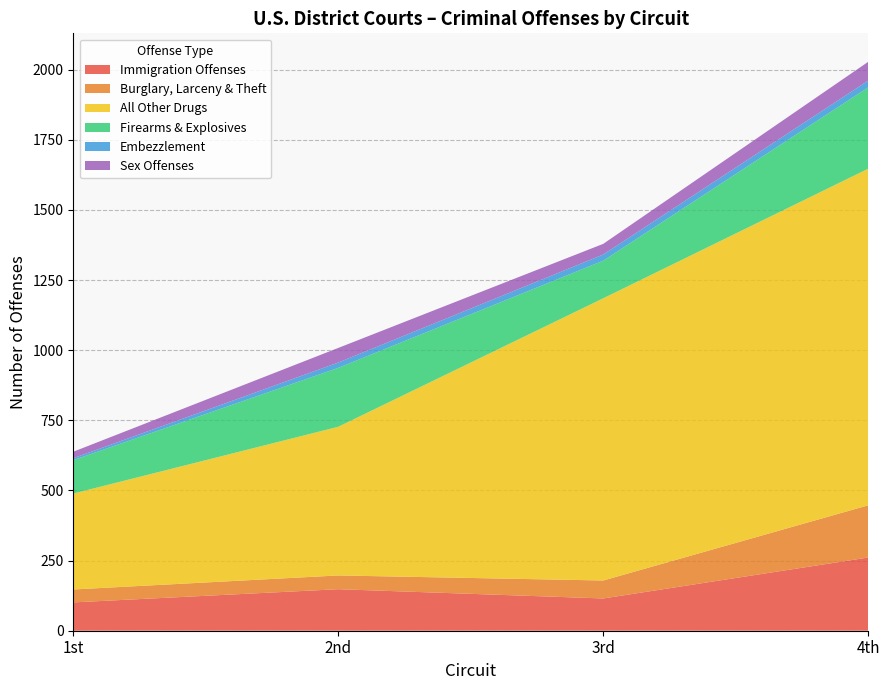

Which category has the highest value in the Immigration Offenses series?

4th